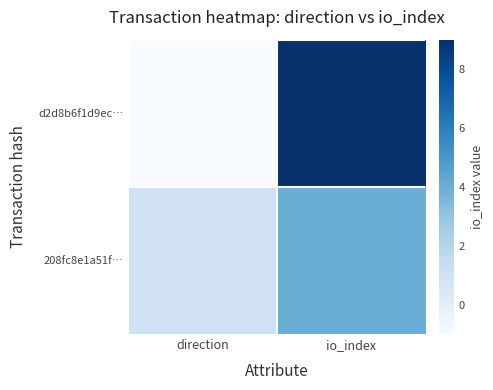

Which series has the largest range (max minus min)?

d2d8b6f1d9ec…